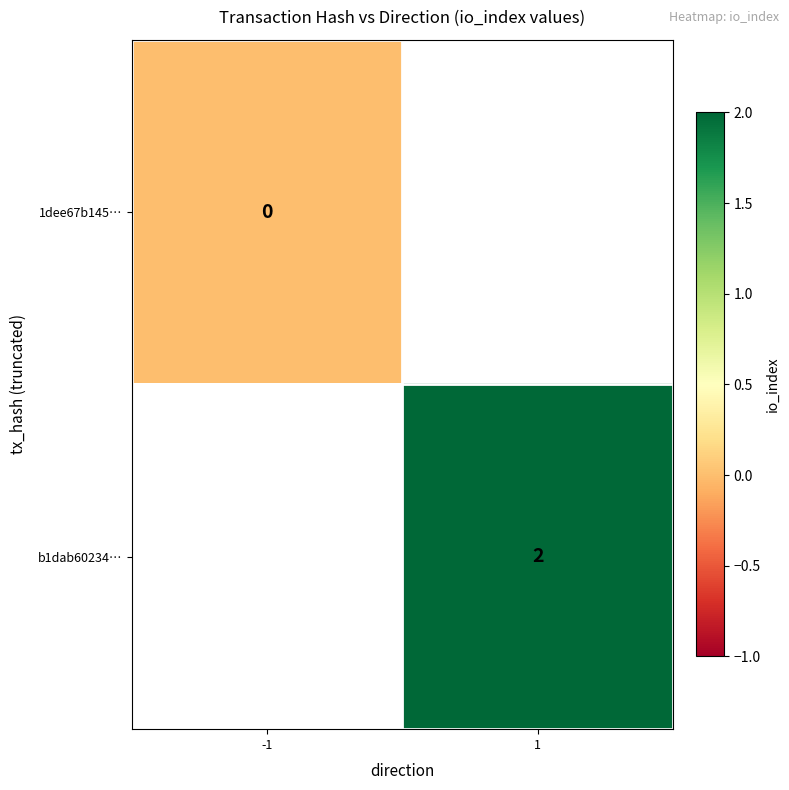

At how many categories does at least one series exceed 1?

1